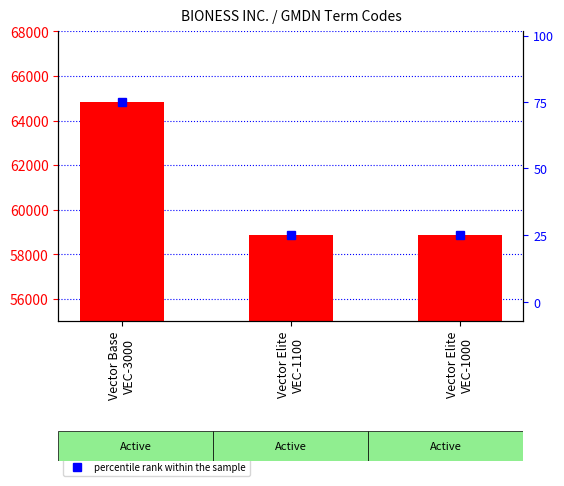

Between Vector Elite
VEC-1000 and Vector Base
VEC-3000, which is larger?

Vector Base
VEC-3000